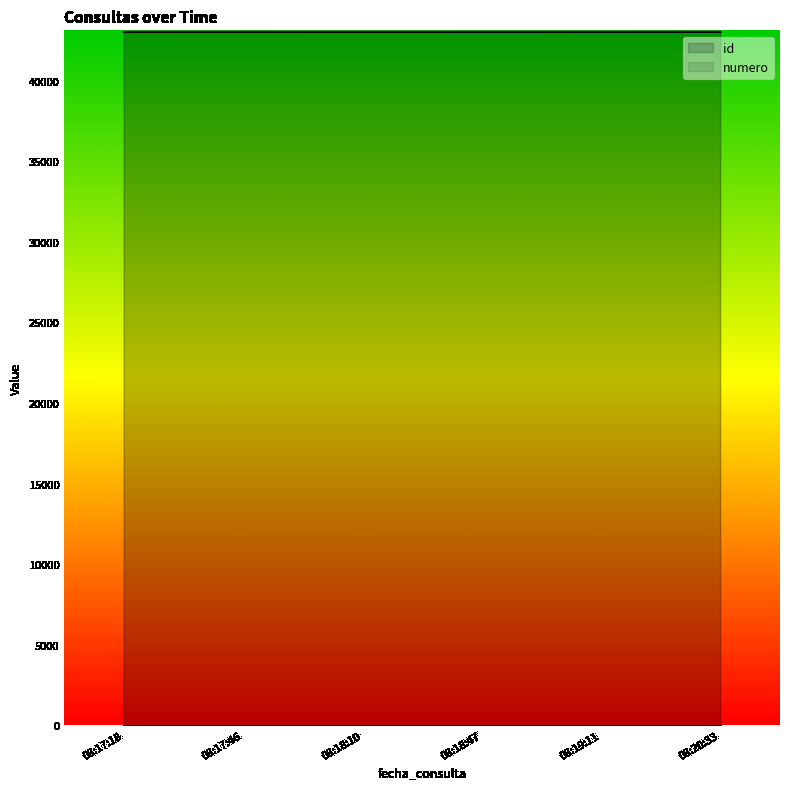

What is the maximum value for id?

43021